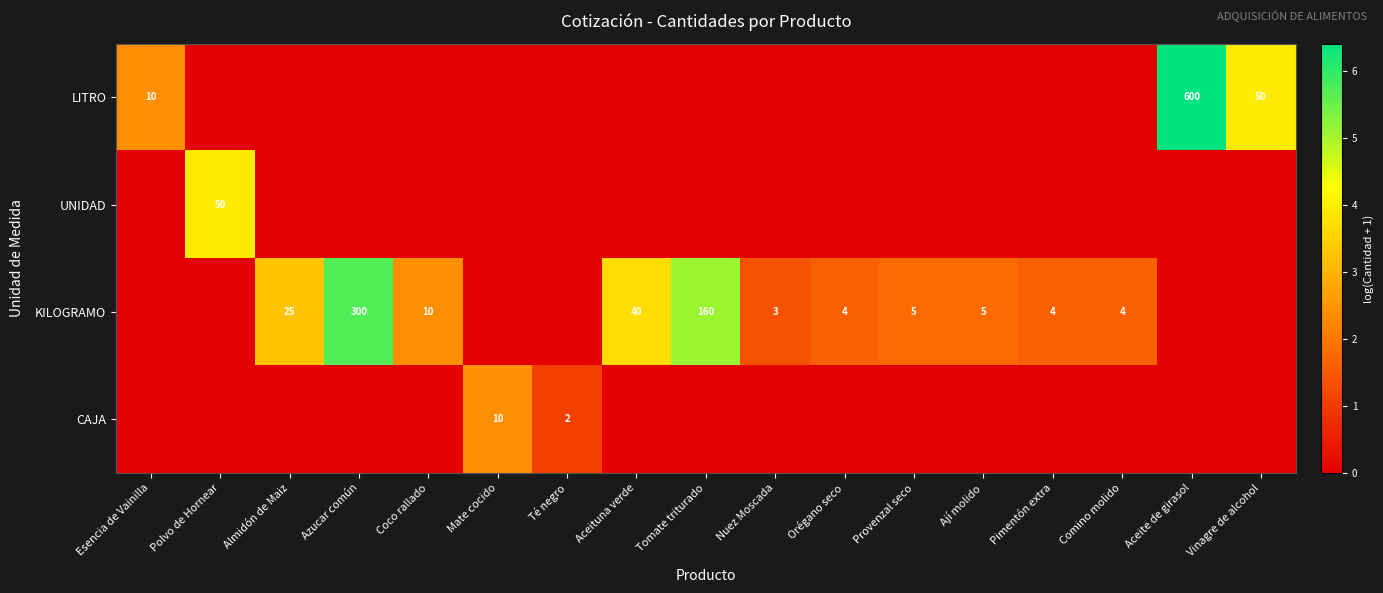

The value of KILOGRAMO at Azucar común is 525. True or false?

False